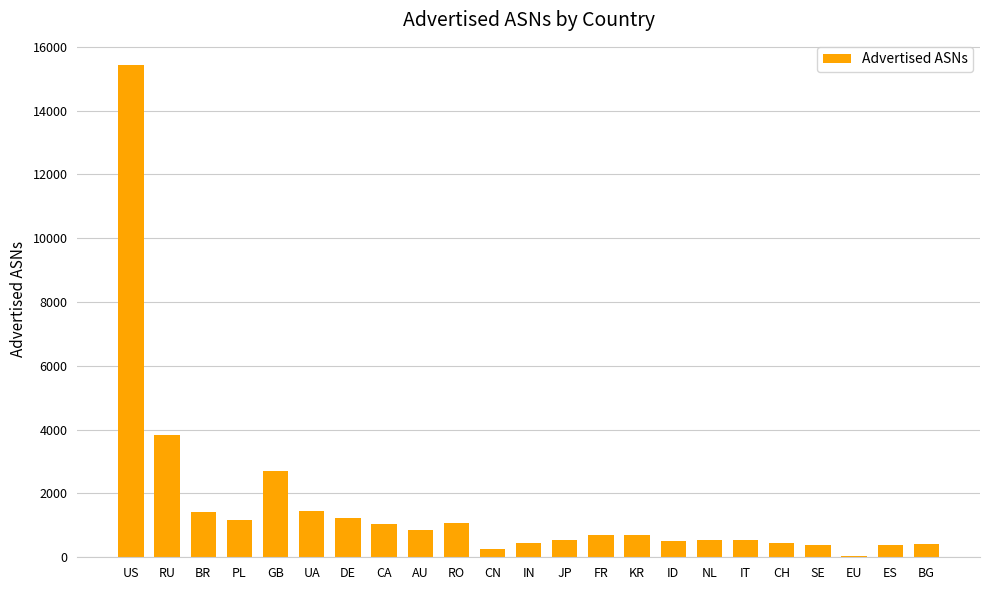

What is the sum of the values at CH and RU?

4289